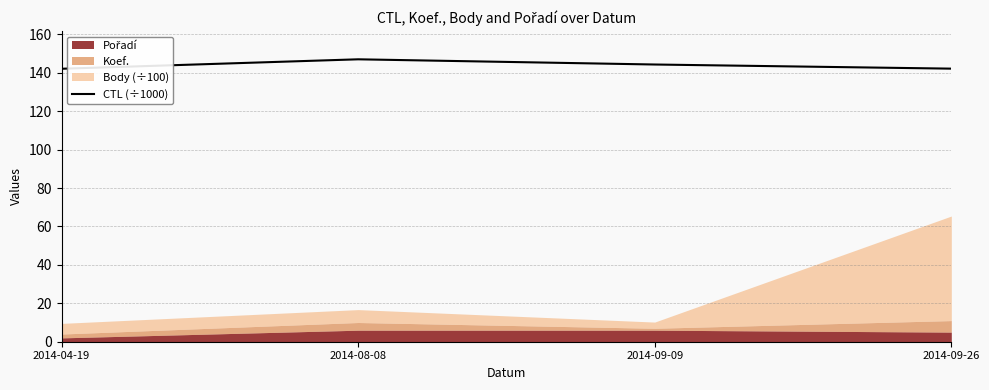

What is the value of the 2nd point from the left?

147.0